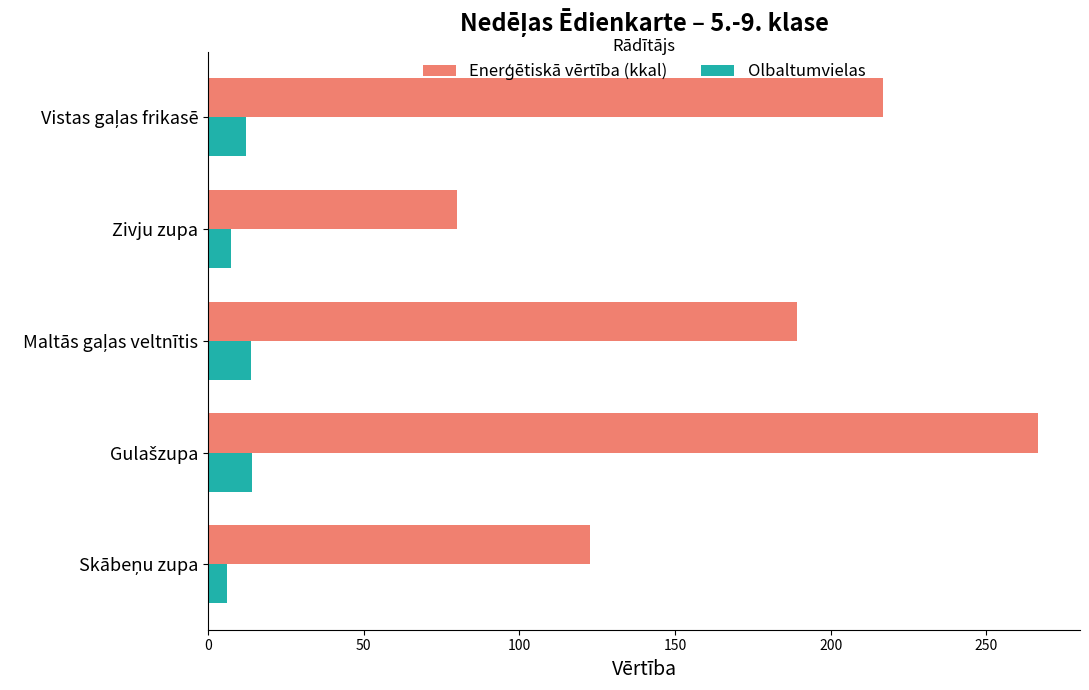

What is the total value across all series at Zivju zupa?

87.5